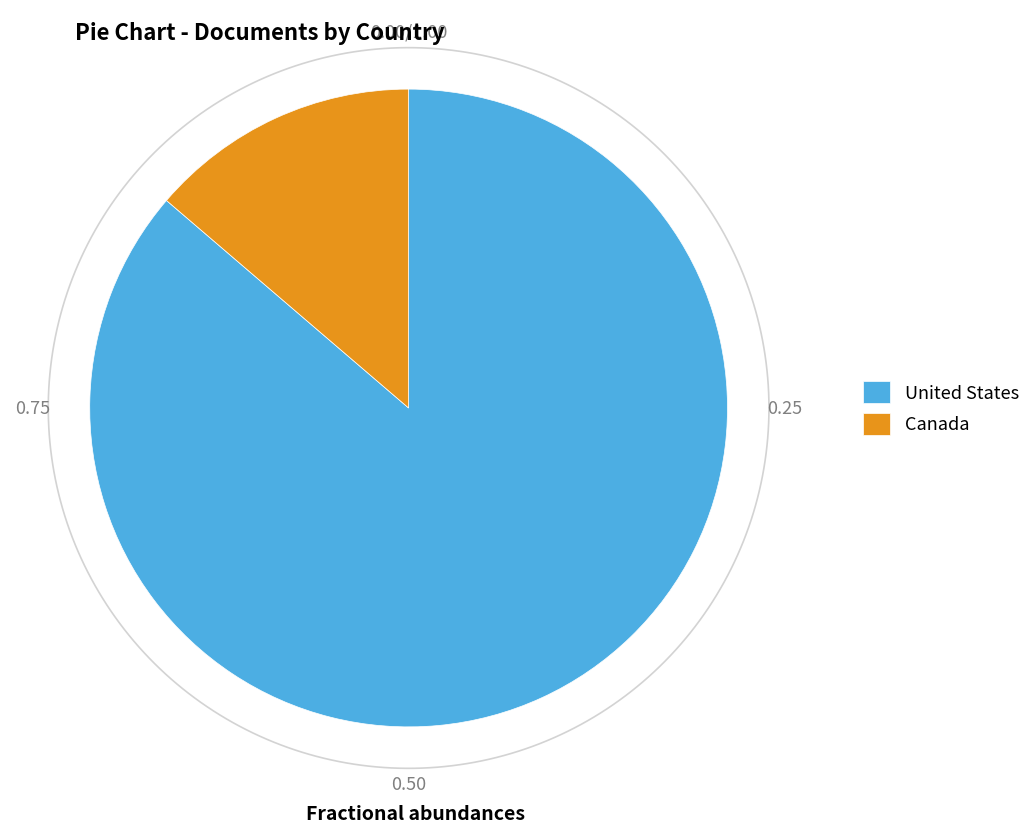

To the nearest percent, what is the combined percentage of United States and Canada?

100%